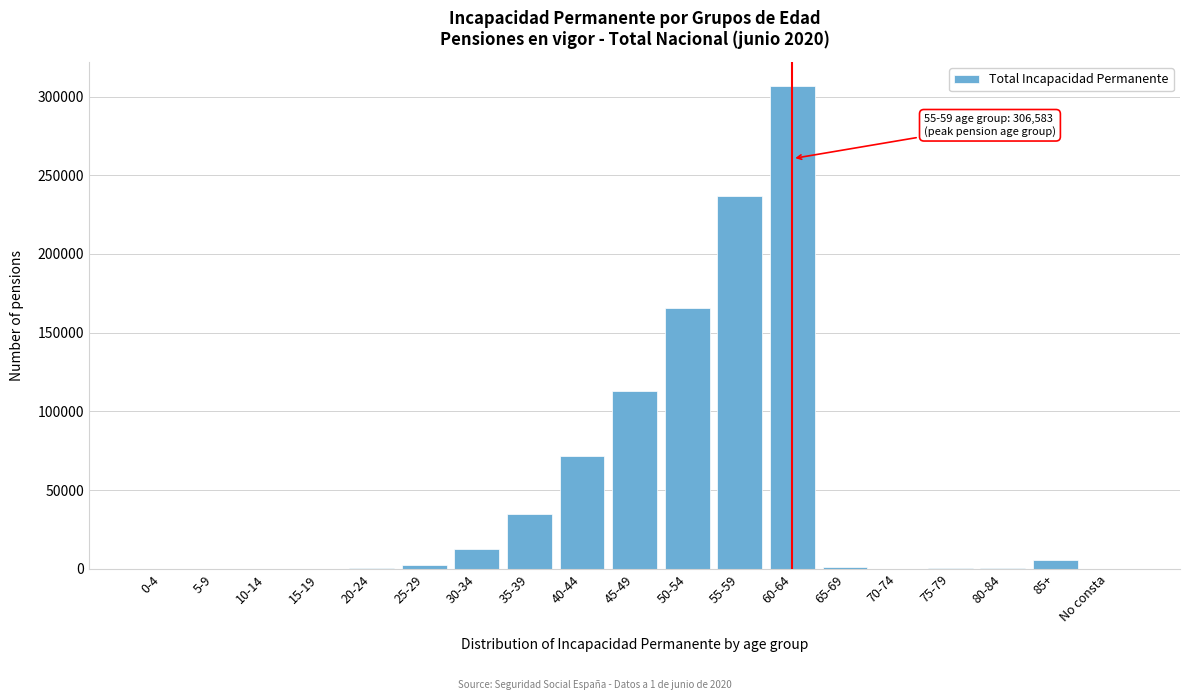

What is the sum of all values?

951530